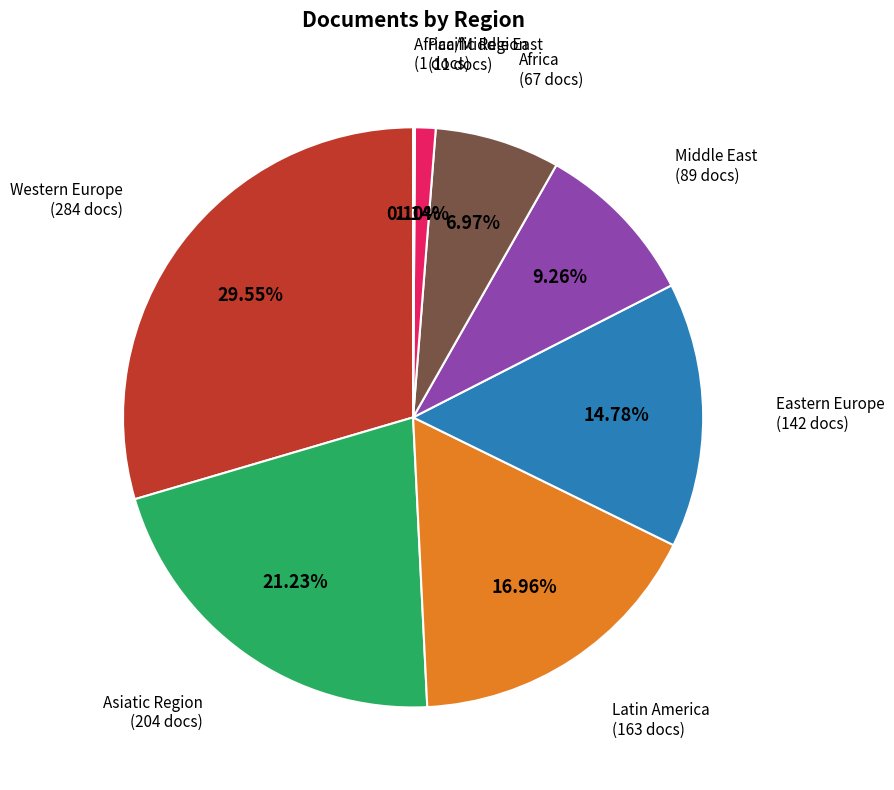

What percentage is the Western Europe slice, to the nearest percent?

30%